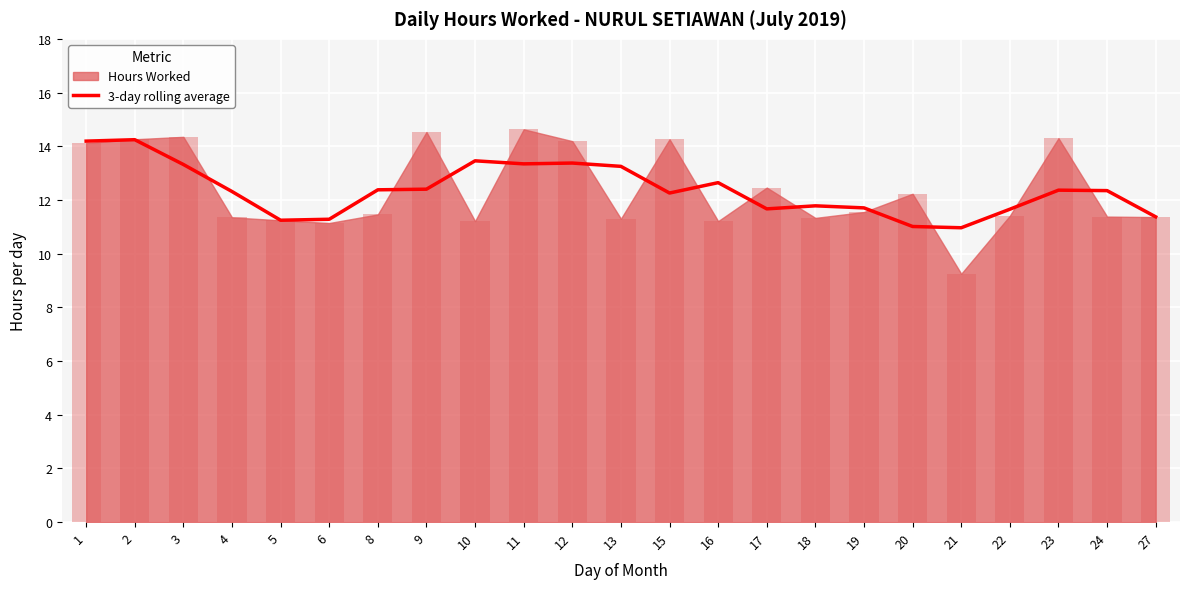

What is the change in value from 3 to 12?

+0.1